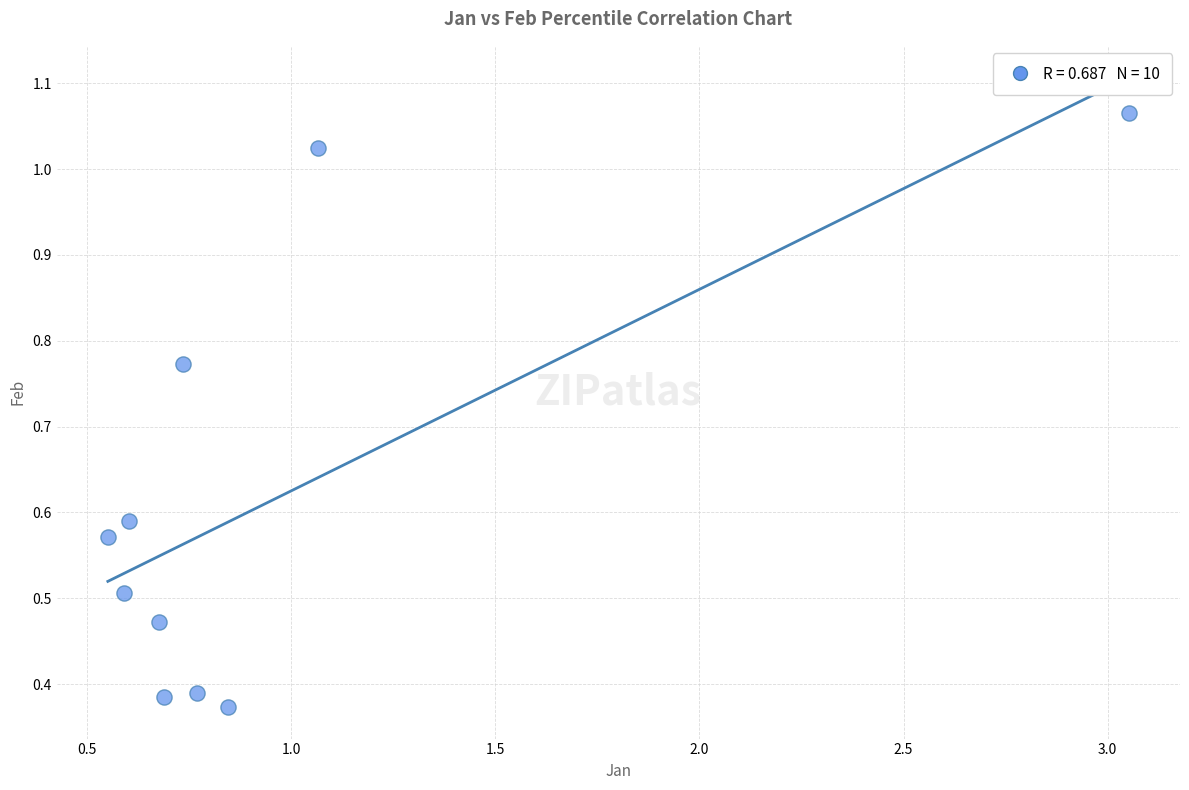

How many data points are displayed?

10